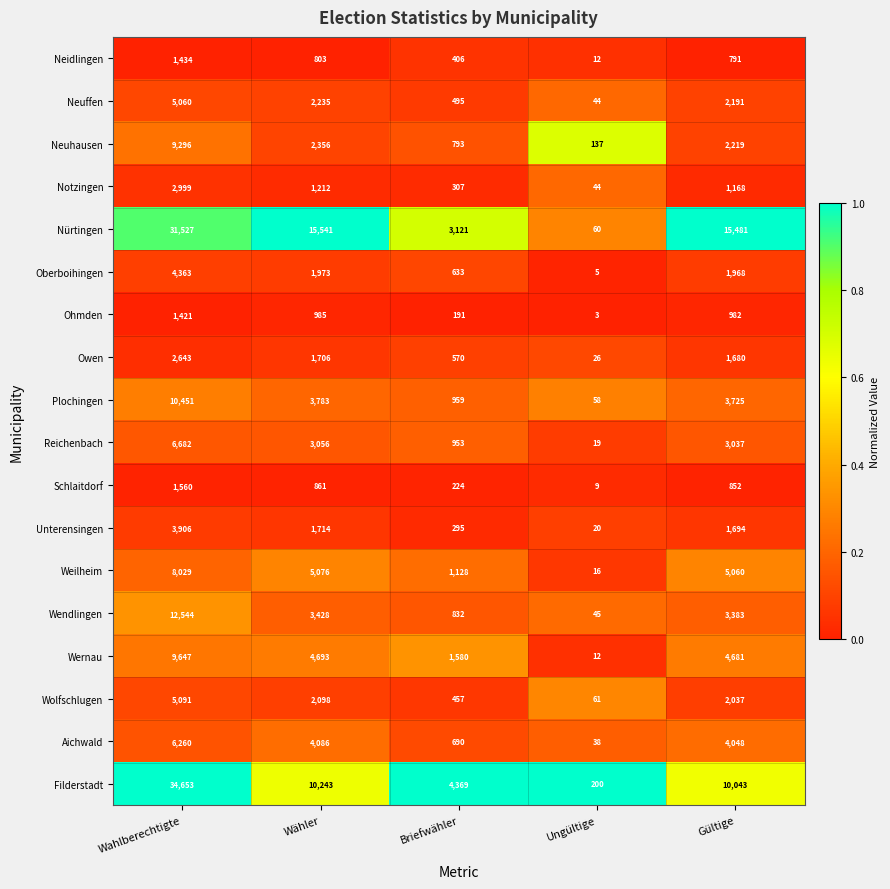

What is the difference between the highest and lowest values at Briefwähler?

4178